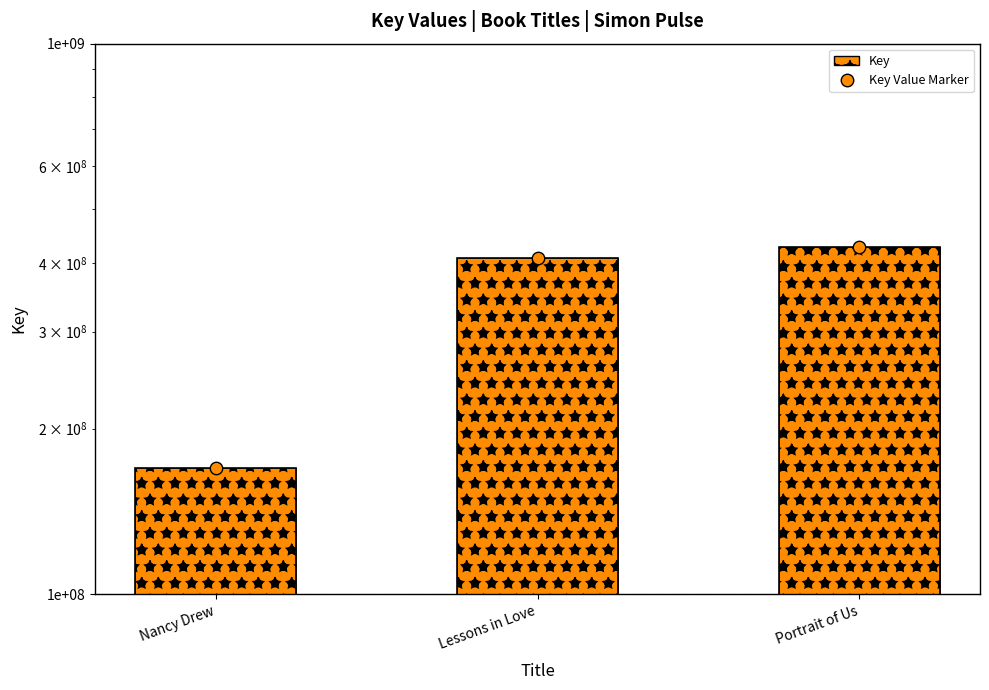

What are all the series names shown in the legend?

Key, Key Value Marker